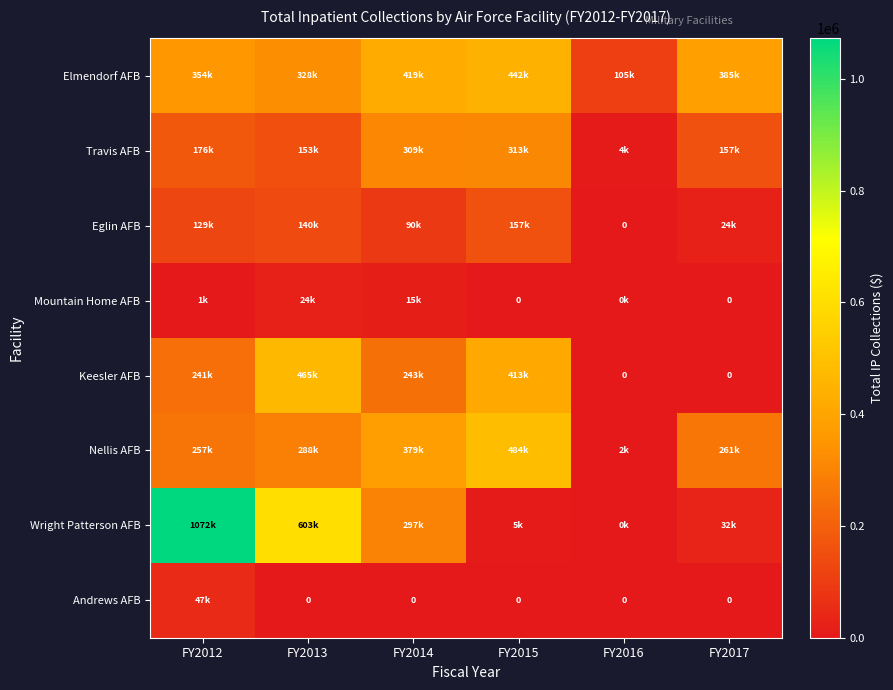

At which category does the chart reach its minimum across all series?

FY2016